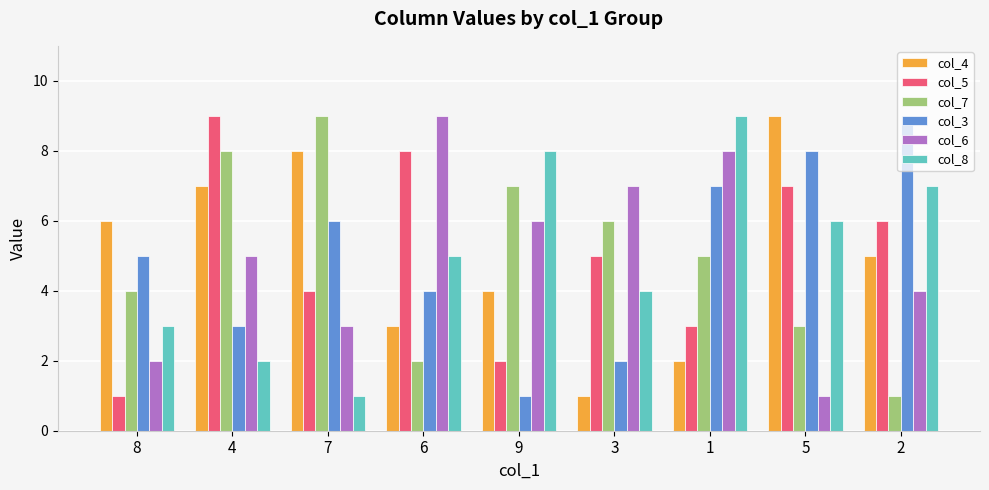

Is the value of col_5 at 5 greater than the value of col_8 at 8?

Yes